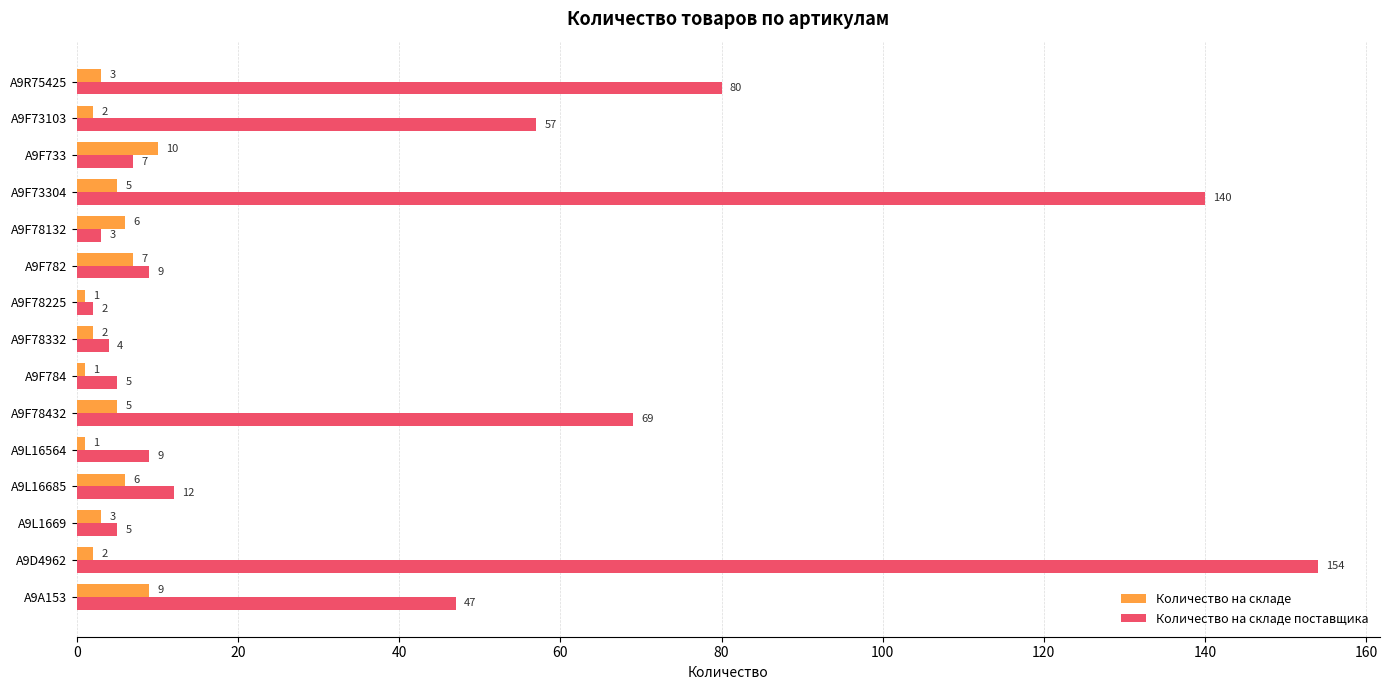

Which series has the largest total across all categories?

Количество на складе поставщика